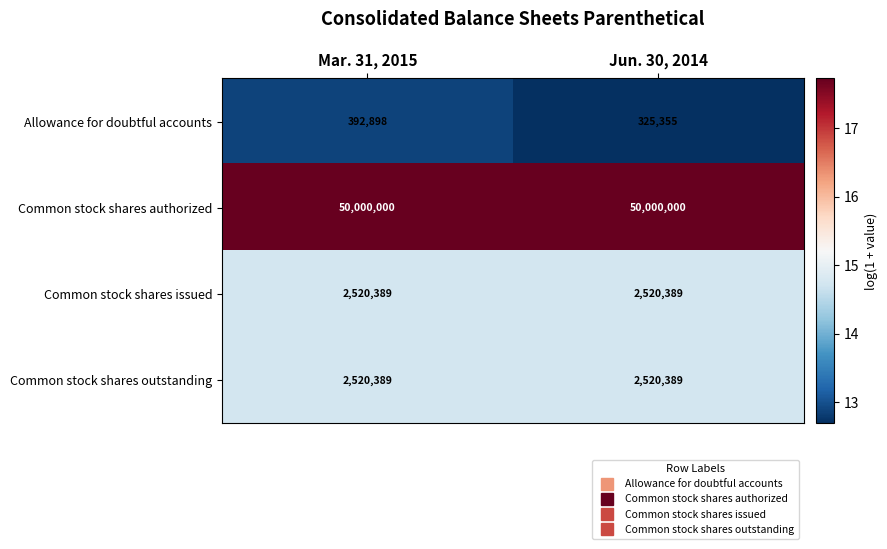

What is the sum of the Common stock shares outstanding values at Jun. 30, 2014 and Mar. 31, 2015?

5040778